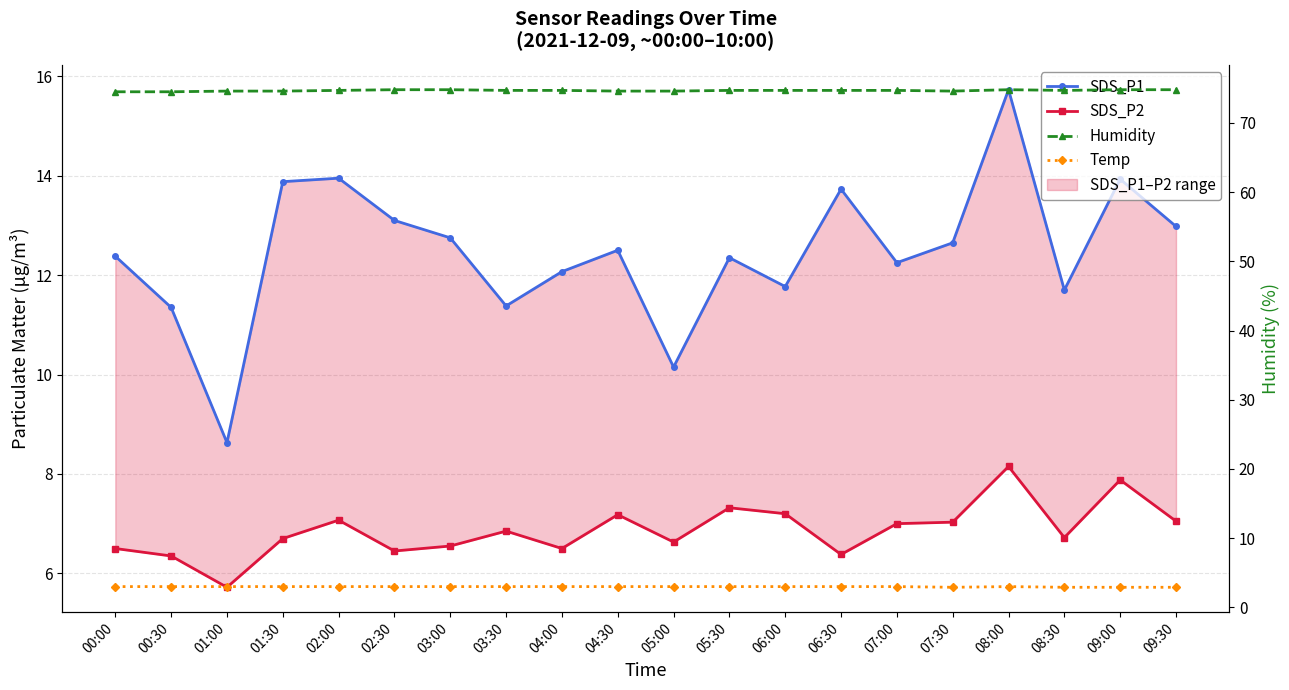

Which series has the largest total across all categories?

Humidity